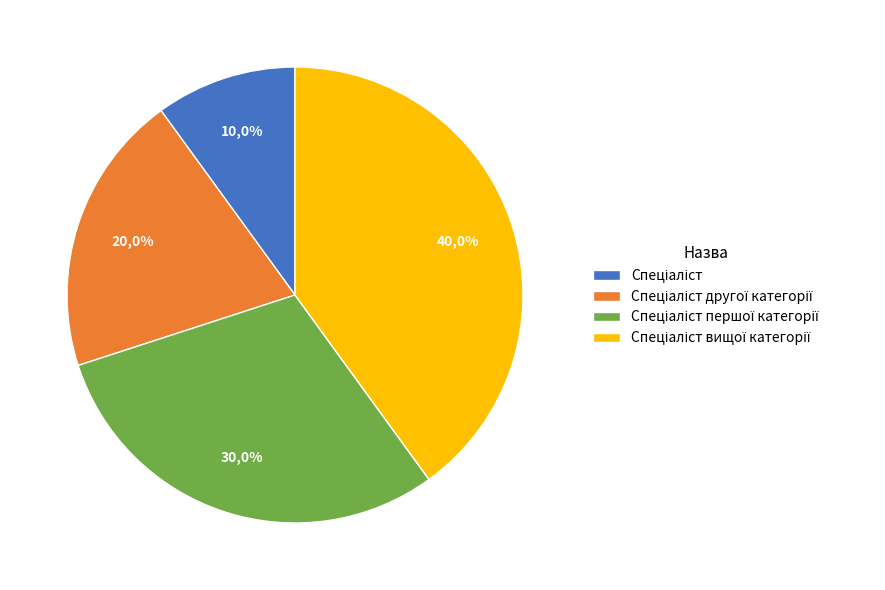

To the nearest percent, what is the difference between the largest and smallest slice percentages?

30%